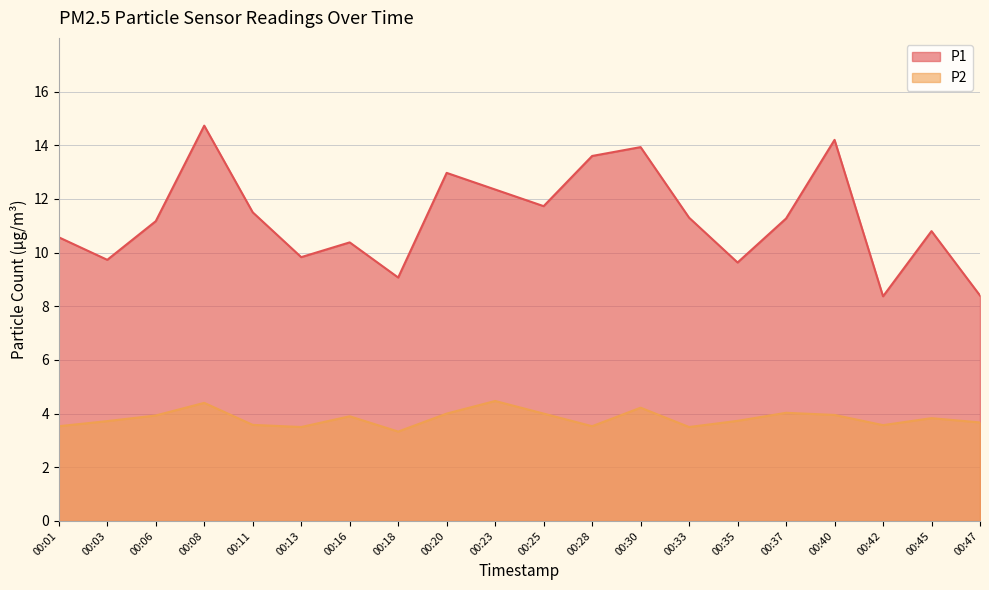

What is the difference between the P2 values at 00:18 and 00:11?

0.2